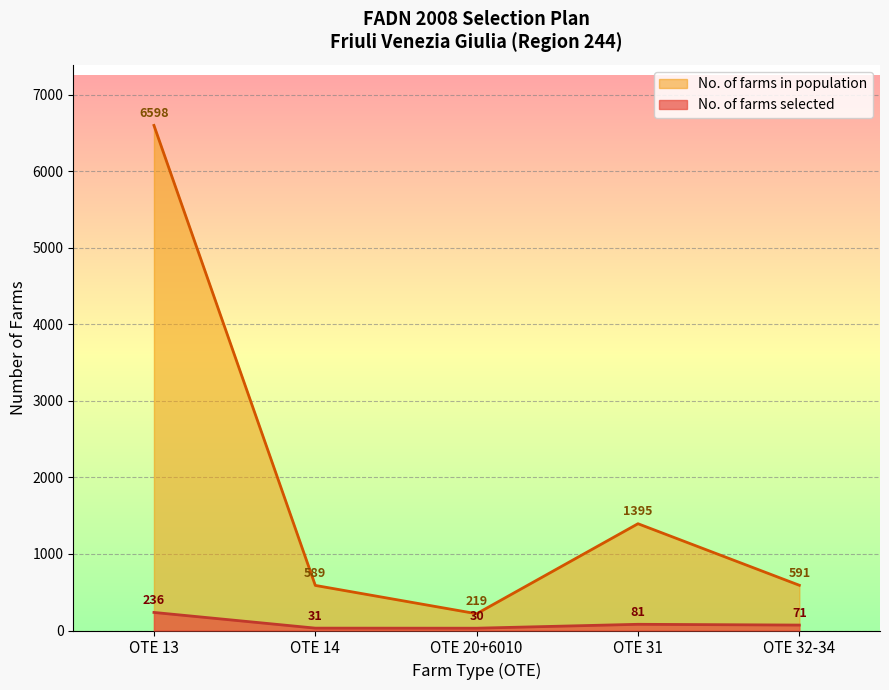

Count the number of categories in the chart.

5